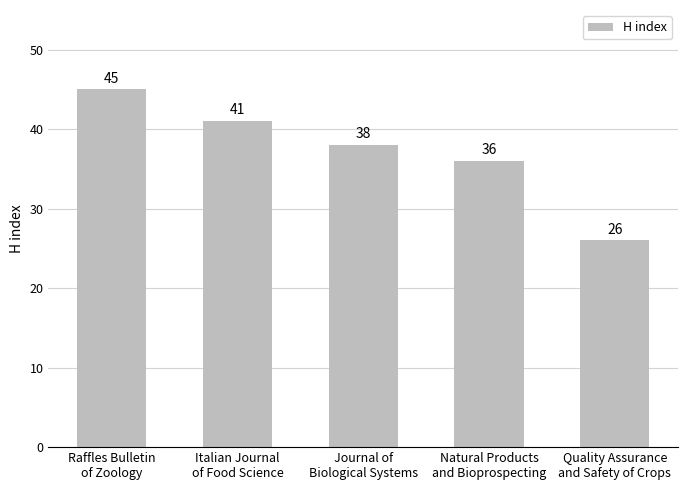

Which has a higher value, Italian Journal
of Food Science or Quality Assurance
and Safety of Crops?

Italian Journal
of Food Science